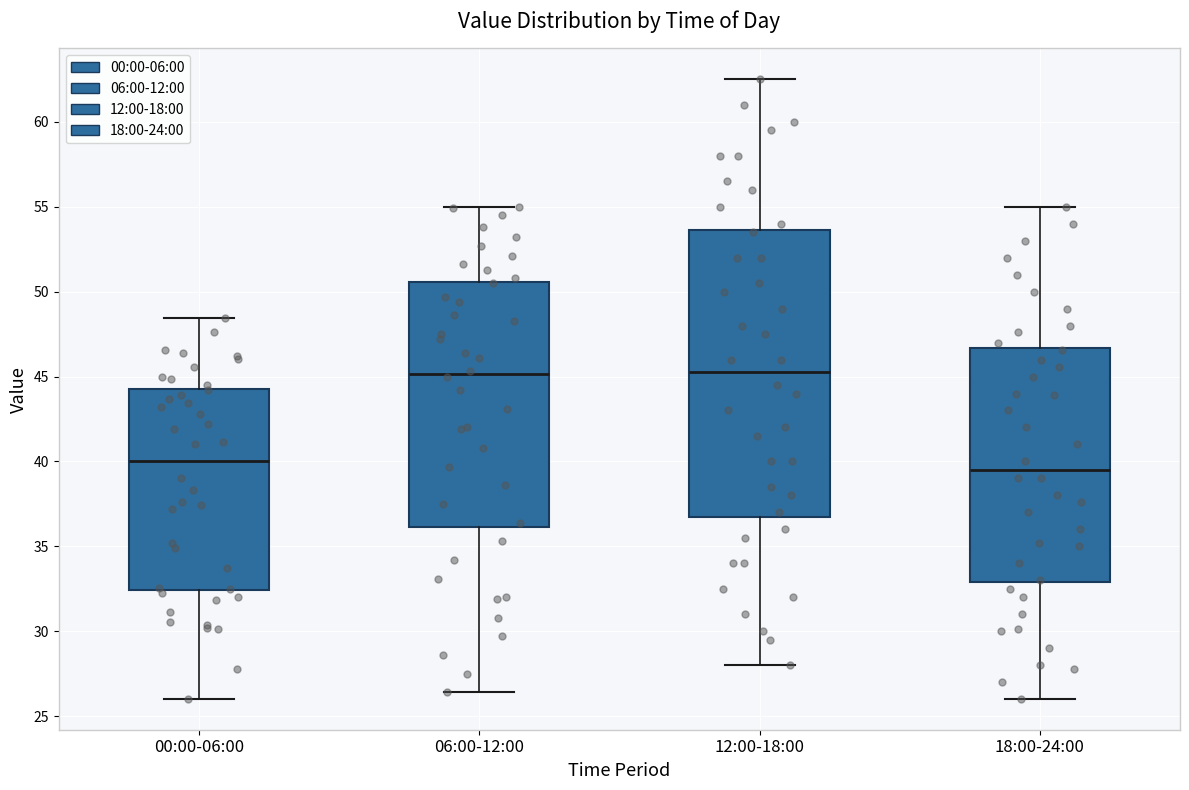

Which box is the tallest, from its lower edge to its upper edge?

12:00-18:00